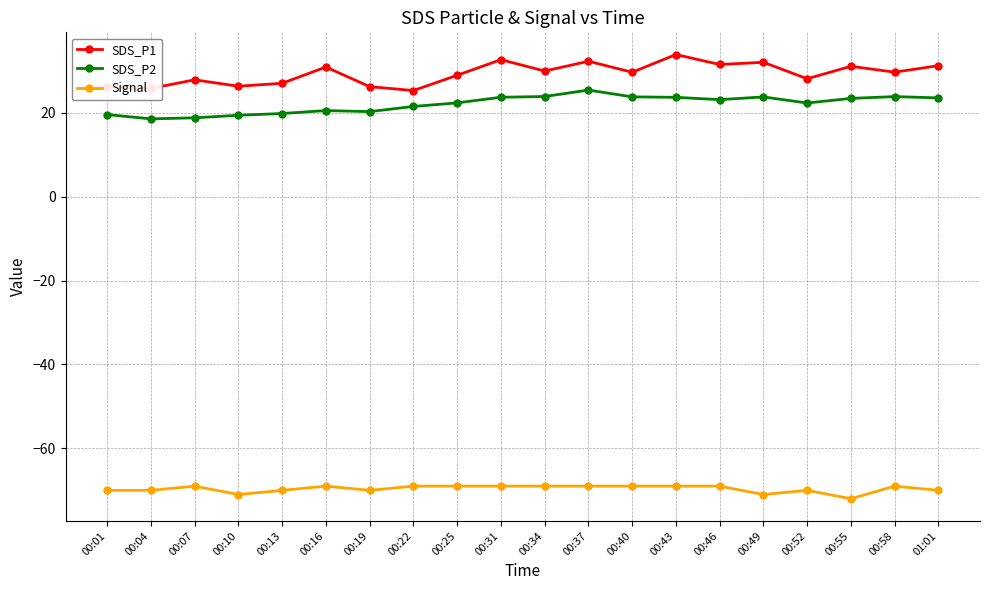

How many values in the SDS_P2 series are below 23?

10